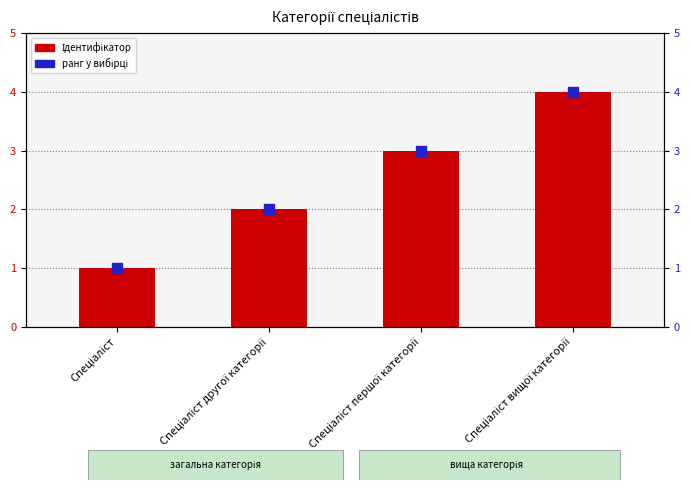

At which category is the sum across all series the highest?

Спеціаліст вищої категорії